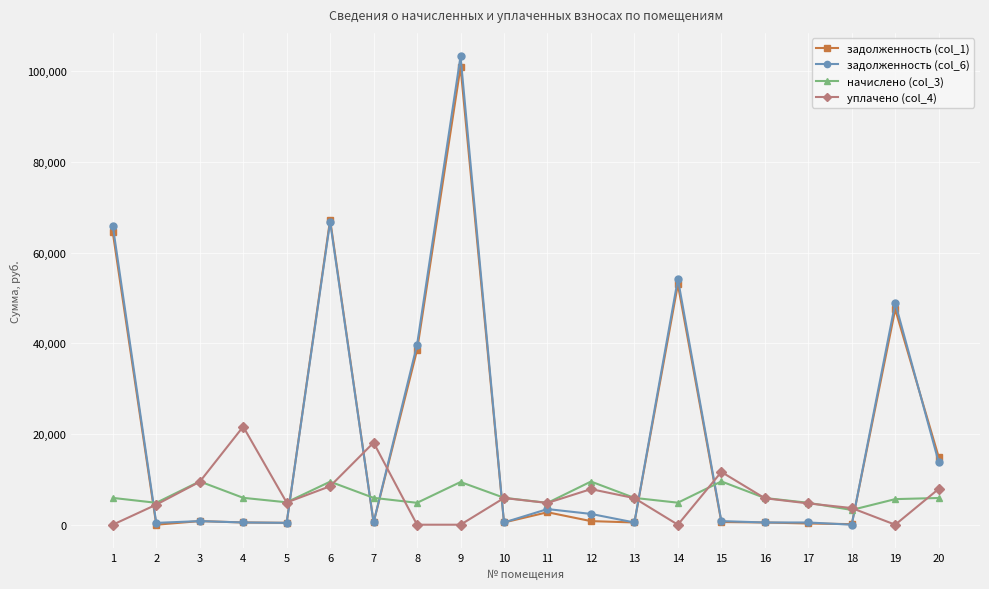

The уплачено (col_4) series shows 11639.3 at 15. True or false?

True